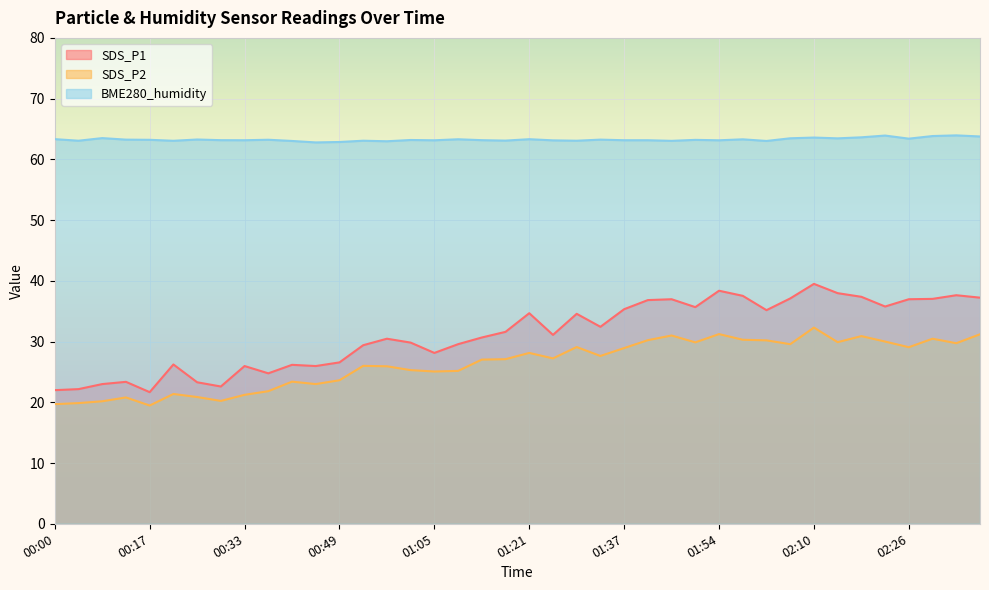

True or false: BME280_humidity and SDS_P2 cross at least once.

False